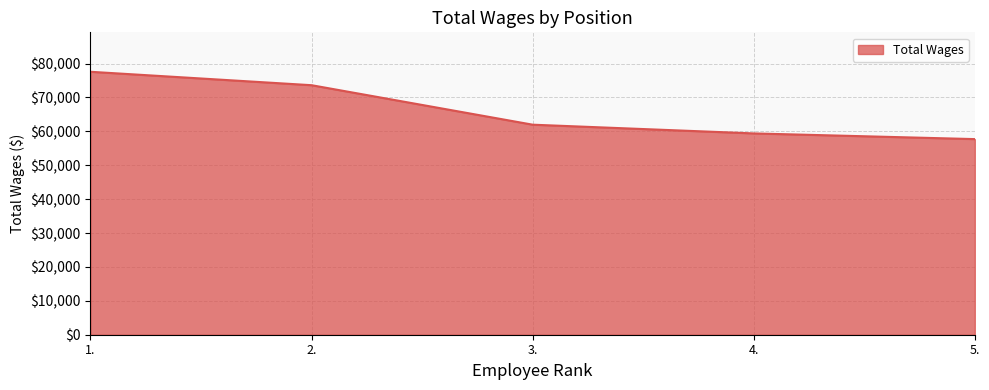

Which category has the lowest value across all series?

5.